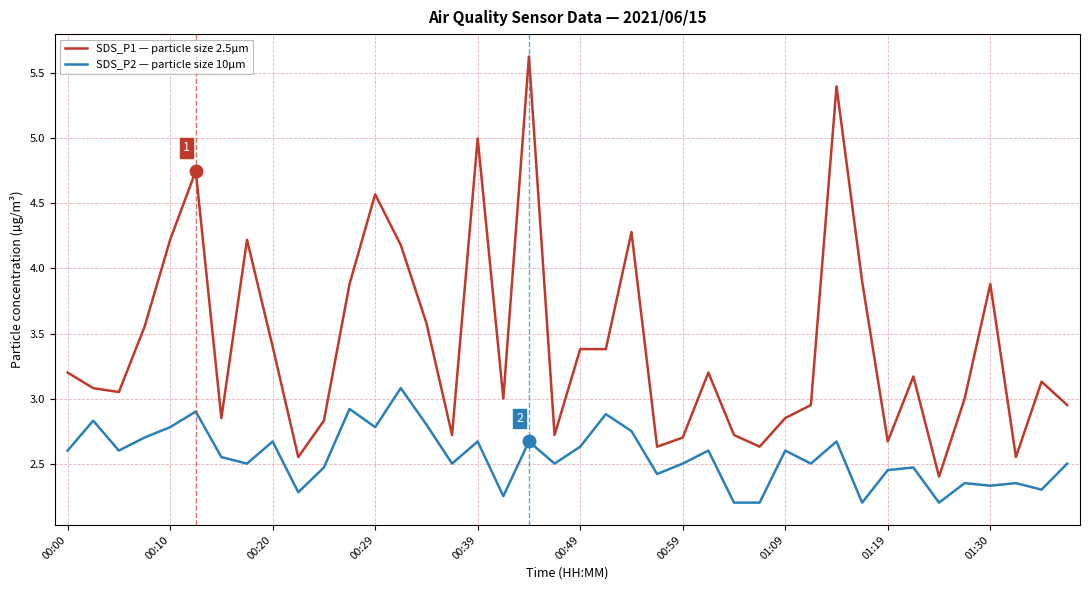

What is the highest value of the SDS_P2 — particle size 10µm series?

3.1